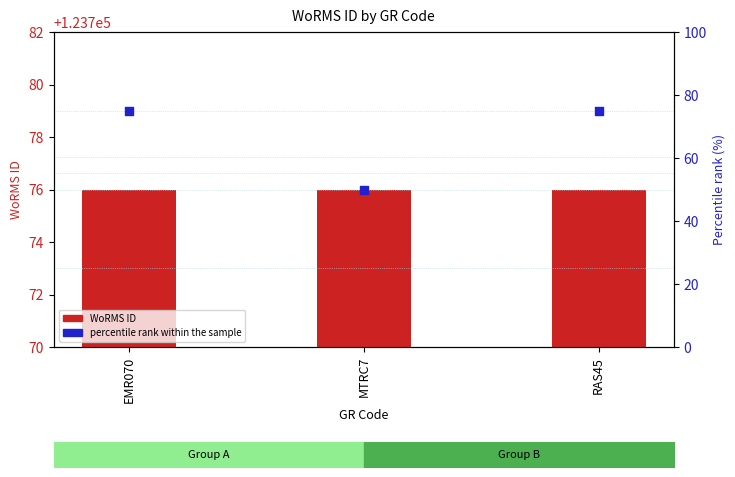

Which series contains the highest Y value?

WoRMS ID